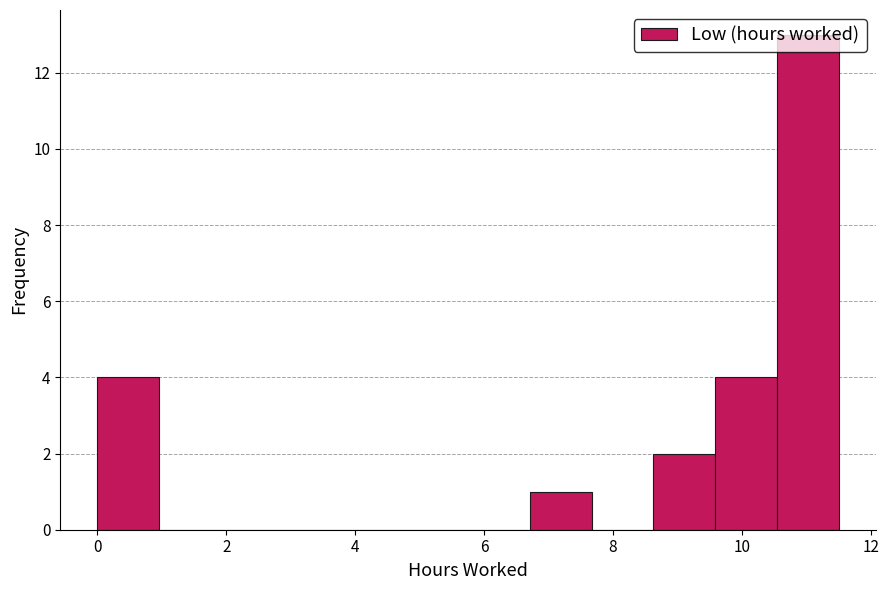

Reading left to right, list every bar in this chart as the range it spans on the x-axis followed by its height. Neither the bar edges nor the heights are printed on the chart, so give them approximately, as read against the axes.

0.0 to 1.0: 4
1.0 to 2.0: 0
2.0 to 2.8: 0
2.8 to 3.8: 0
3.8 to 4.8: 0
4.8 to 5.8: 0
5.8 to 6.8: 0
6.8 to 7.6: 1
7.6 to 8.6: 0
8.6 to 9.6: 2
9.6 to 10.6: 4
10.6 to 11.6: 13